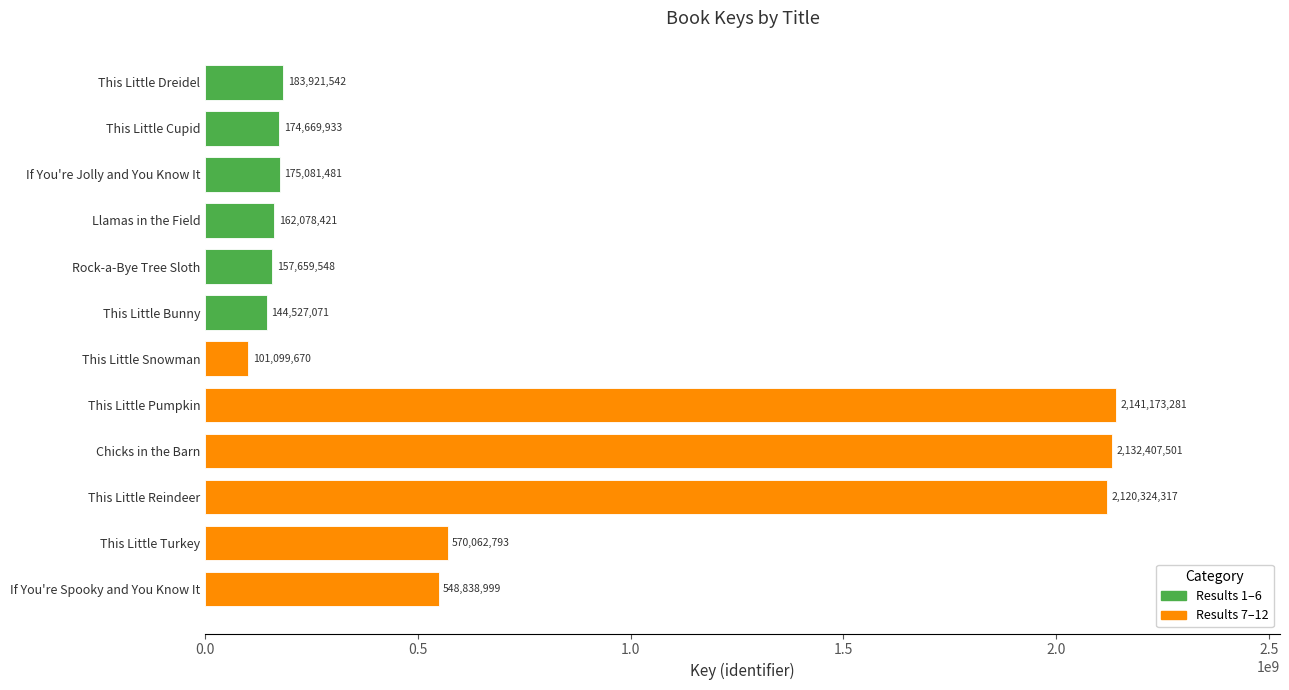

What position from the top is This Little Snowman?

7